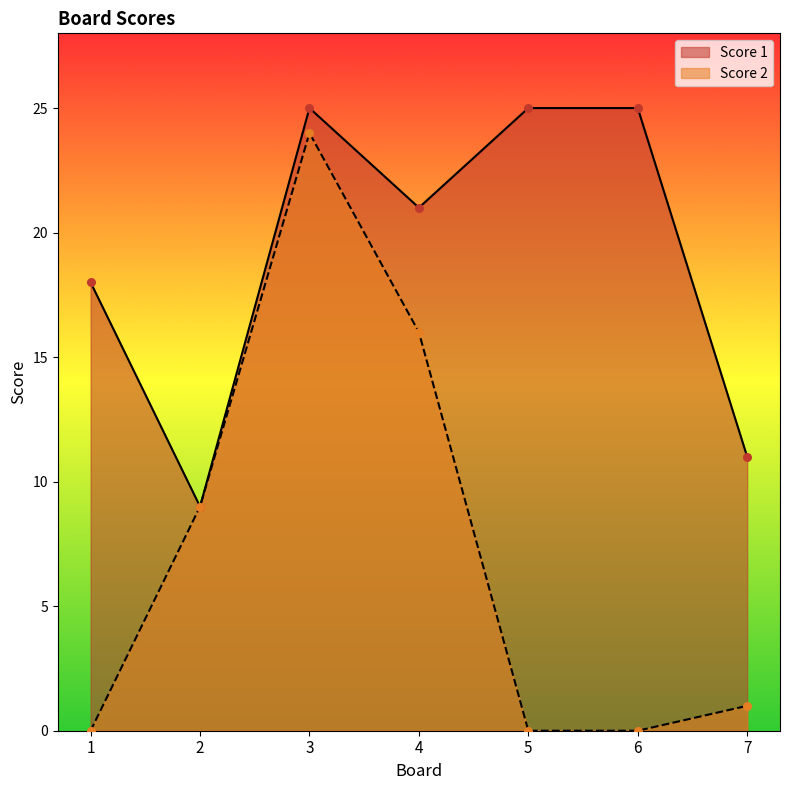

Is the value of Score 1 at 3 greater than the value of Score 2 at 1?

Yes